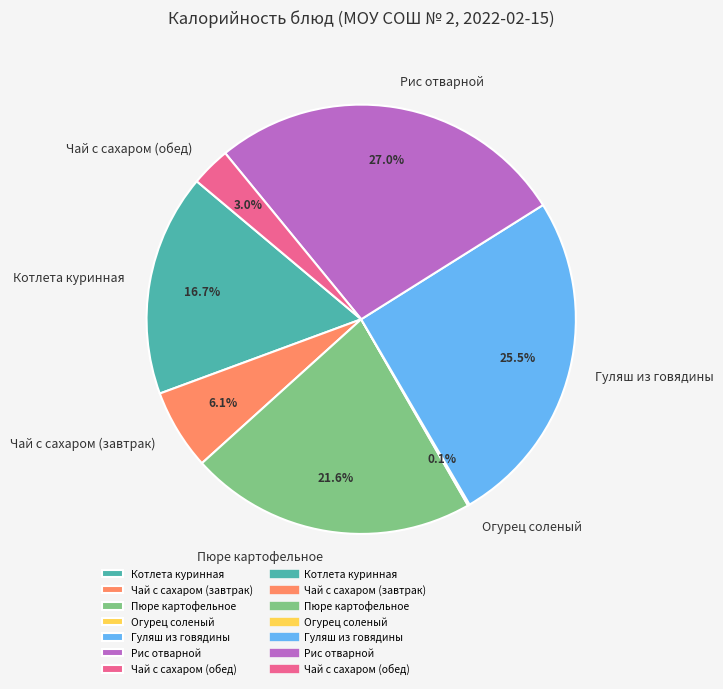

What is the largest slice in the pie chart?

Рис отварной